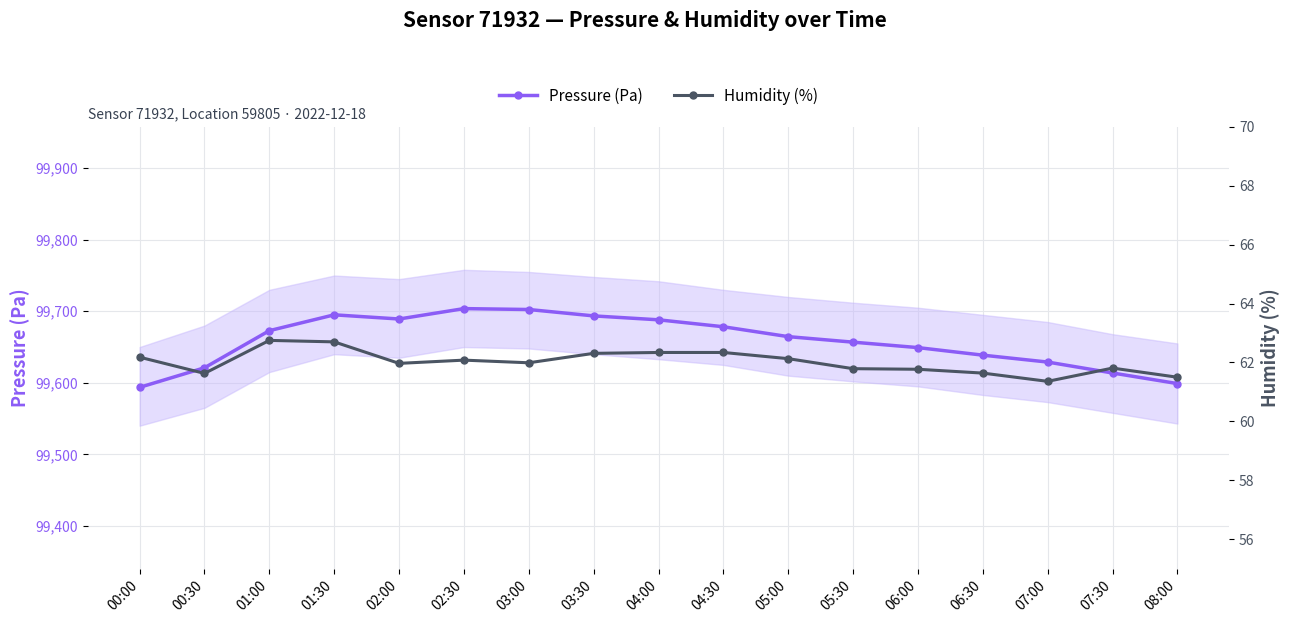

True or false: Pressure (Pa) has a value of 99678.4 at 04:30.

True